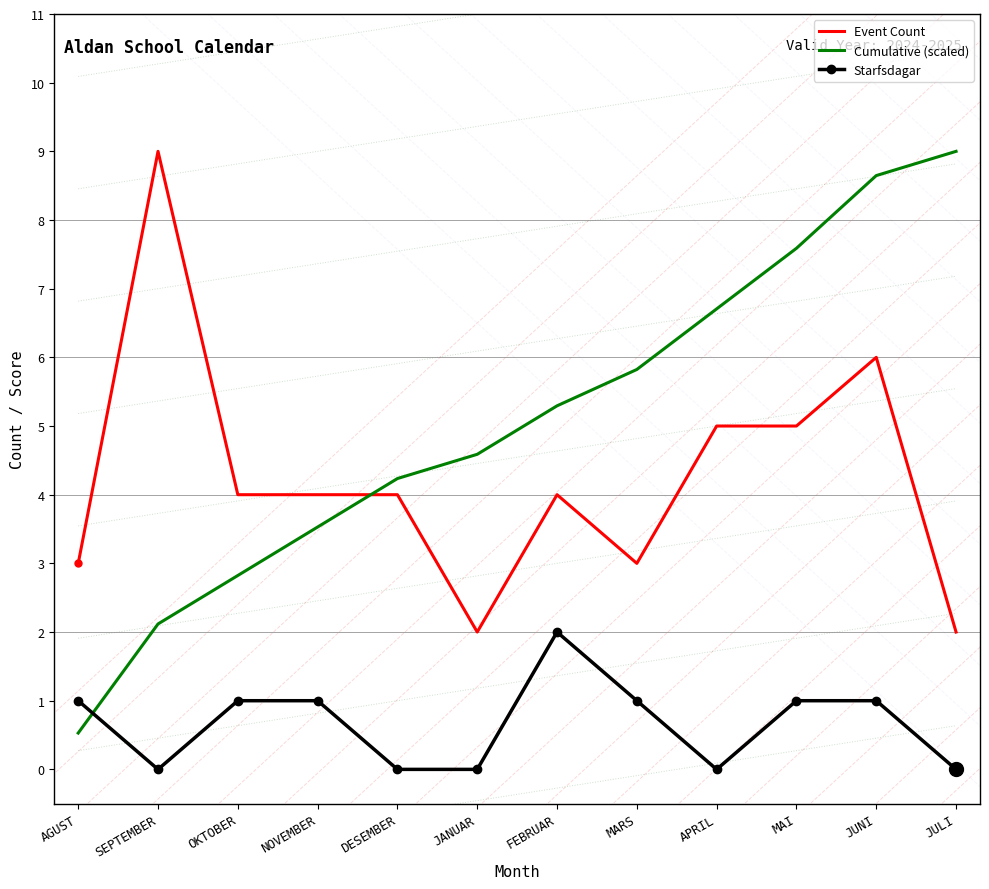

What is the highest value of the Cumulative (scaled) series?

9.0